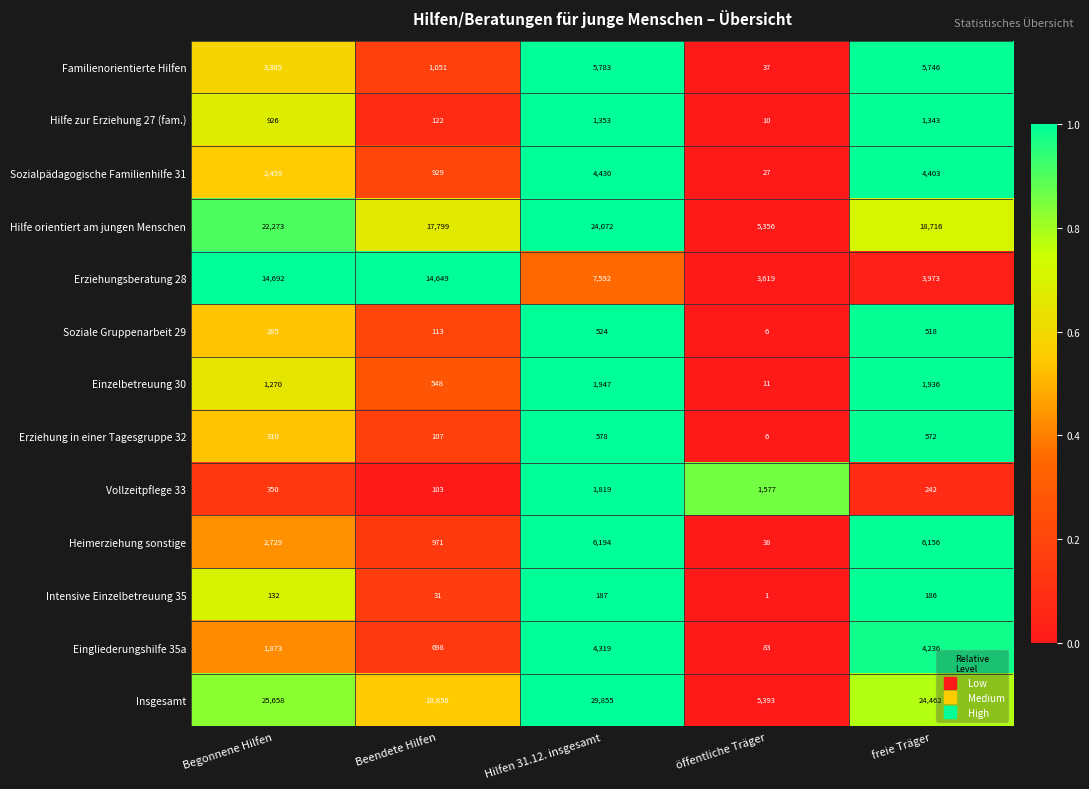

At which category does the chart reach its peak across all series?

Hilfen 31.12. insgesamt